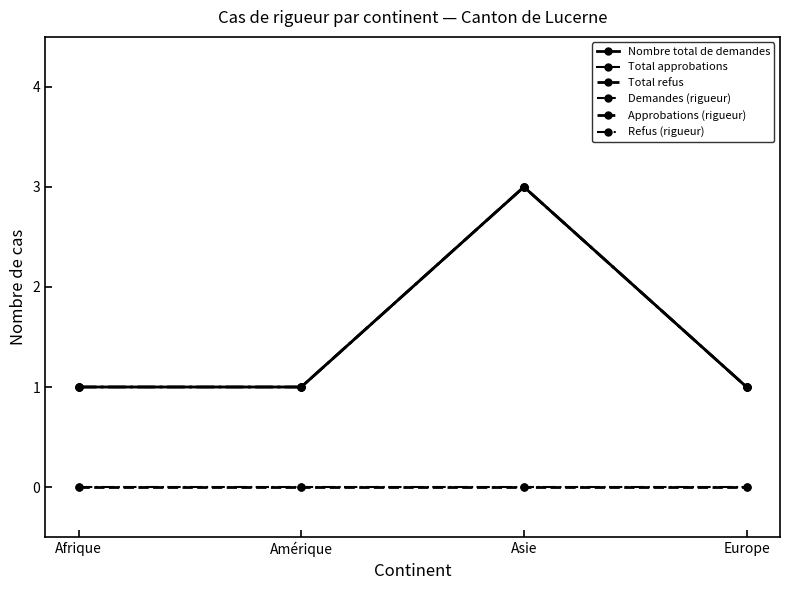

Does the chart have visible grid lines?

No